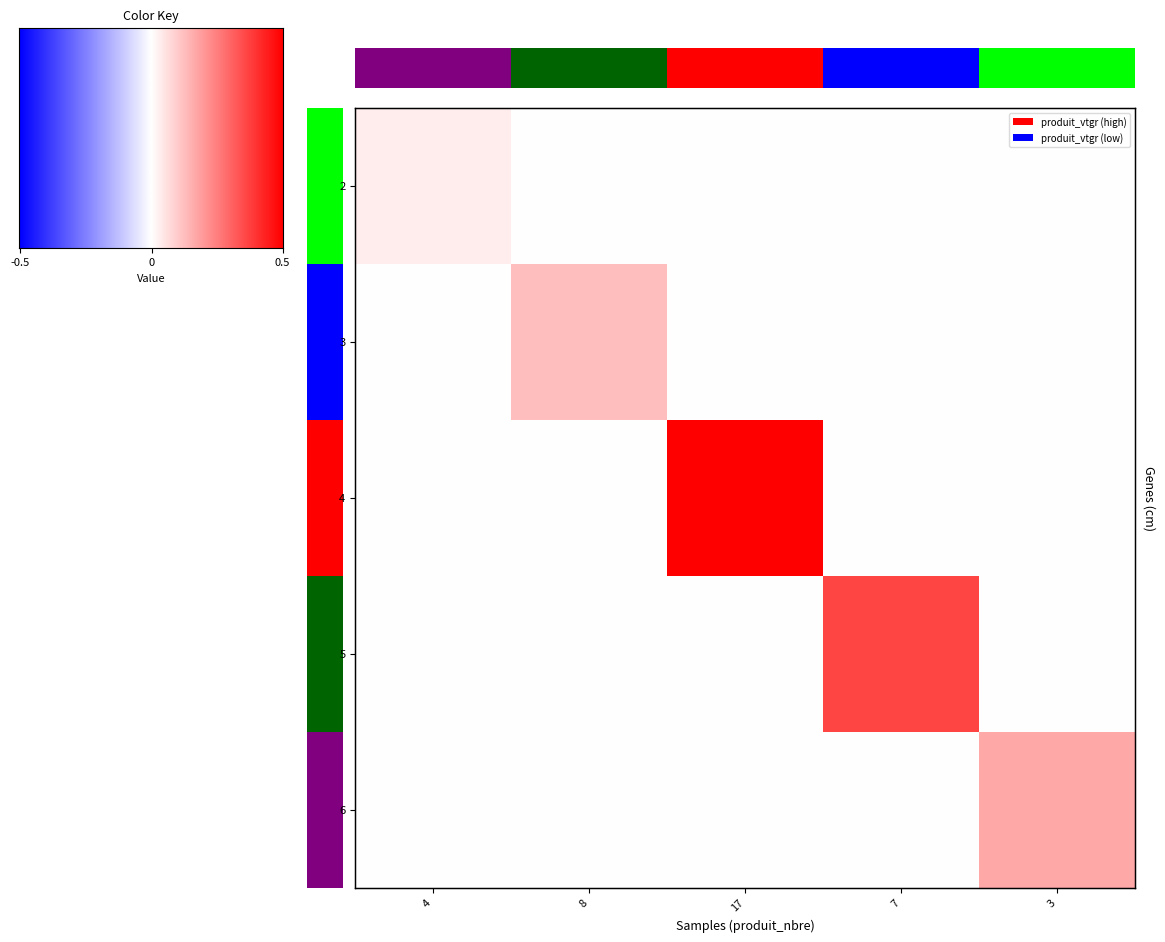

Which series has the largest total across all categories?

4